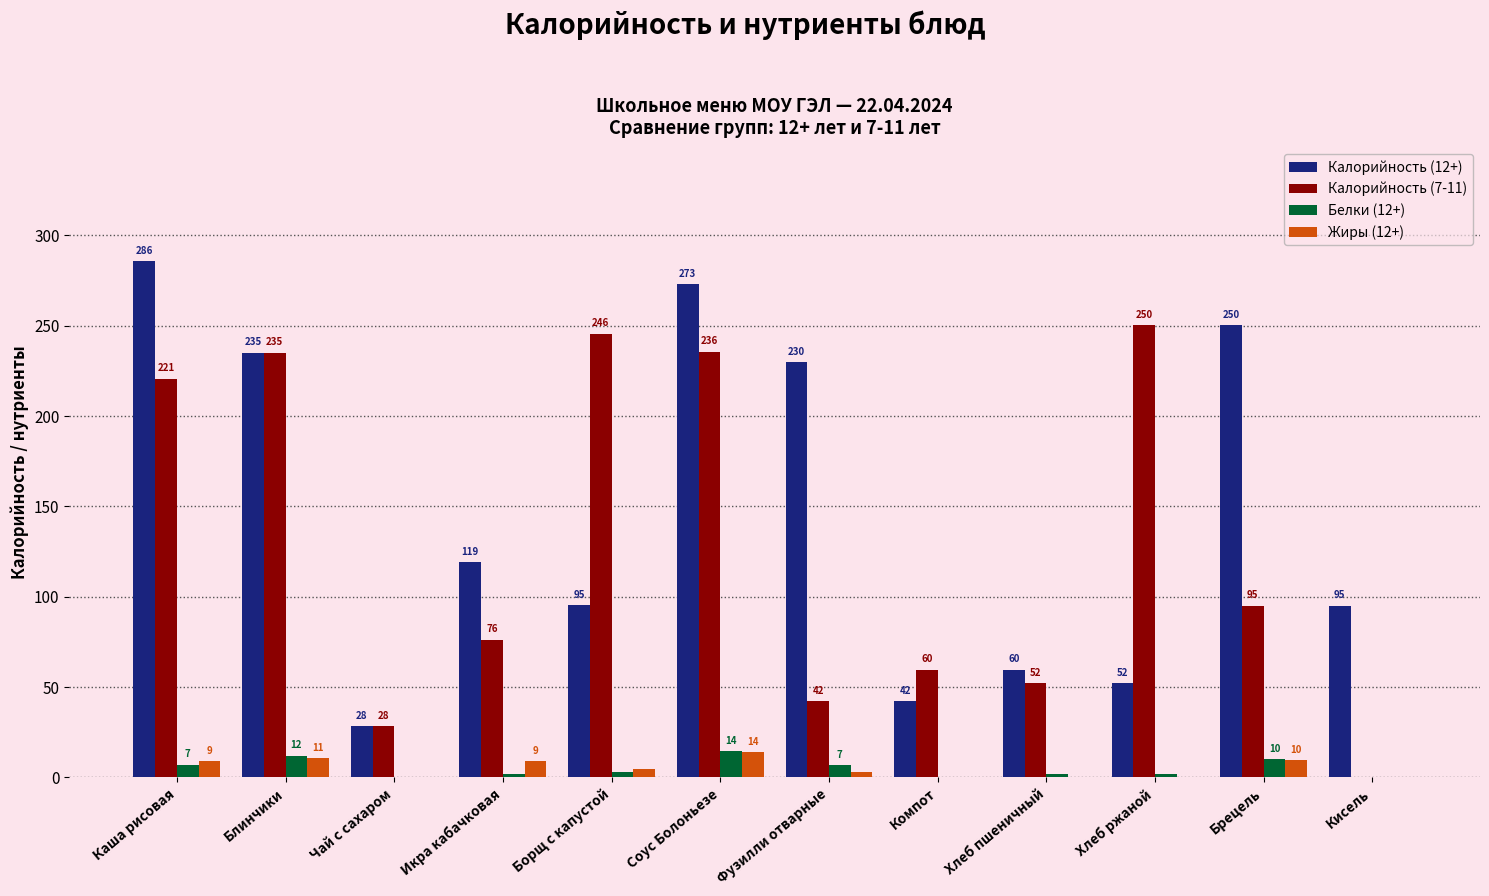

Which series changed the most between Компот and Кисель?

Калорийность (7-11)